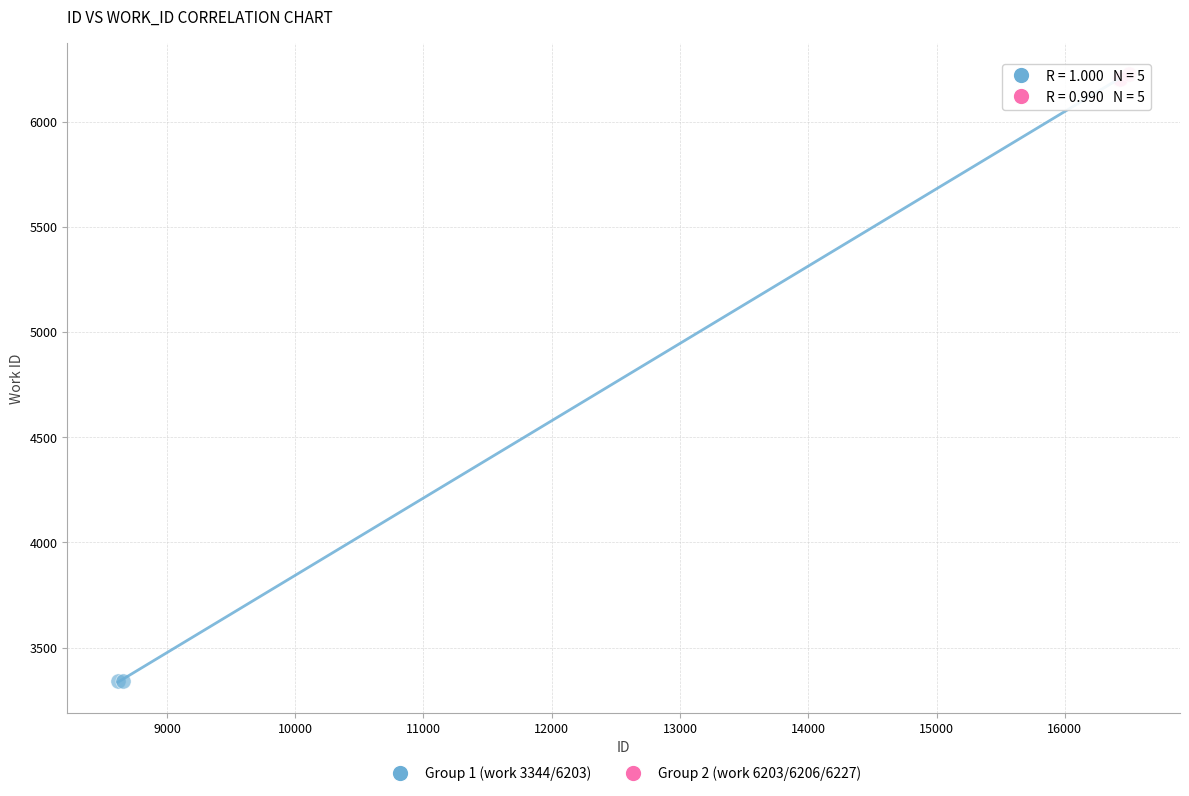

Which series reaches the minimum Y coordinate?

Group 1 (work 3344/6203)